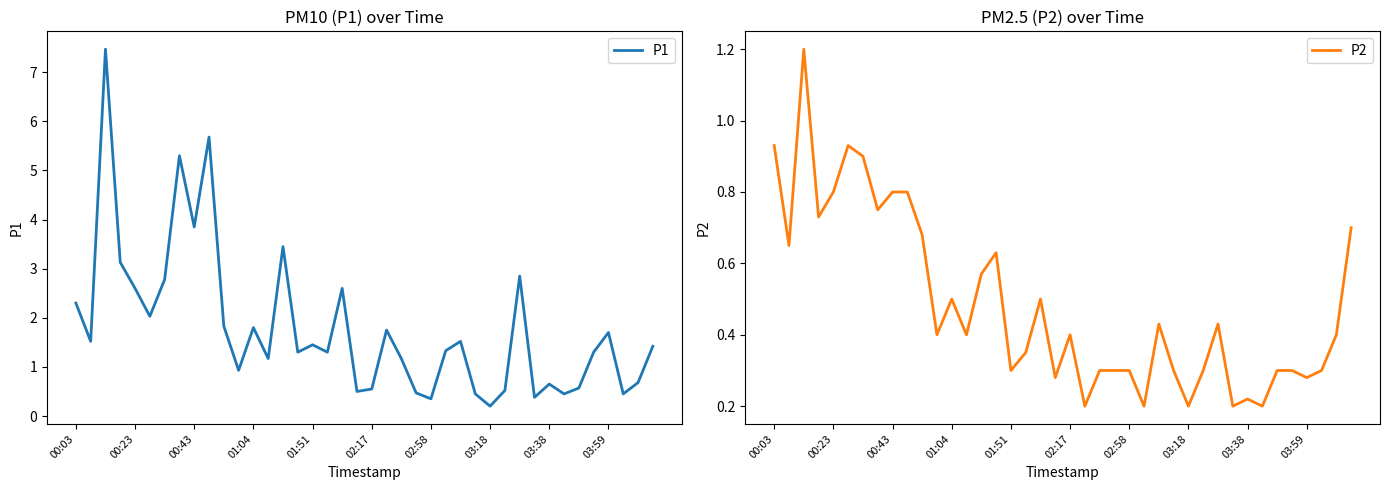

What are all the series names shown in the legend?

P1, P2